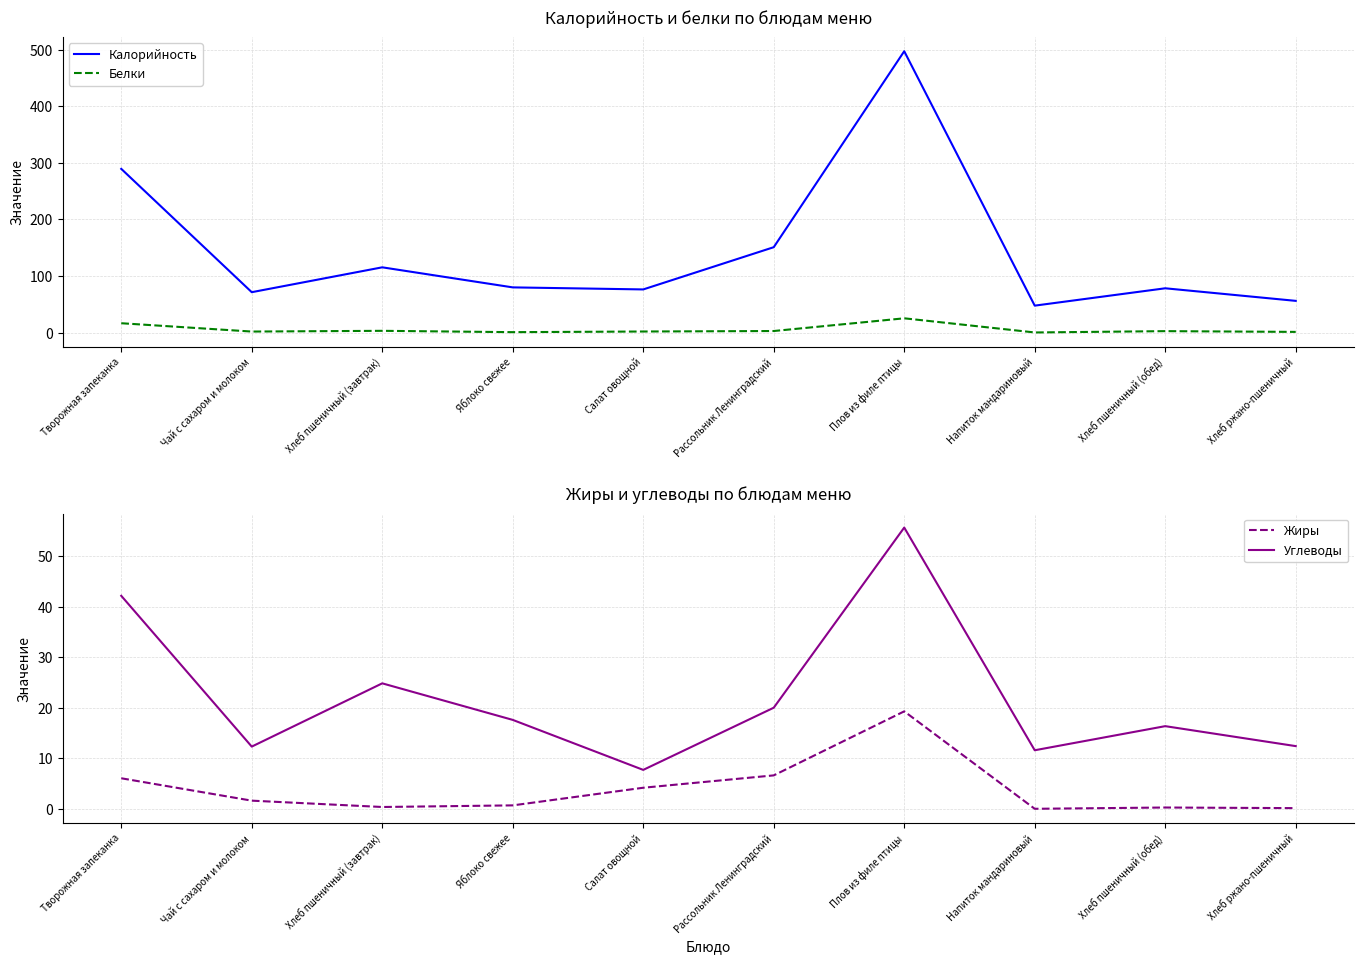

What is the sum of the Белки values at Чай с сахаром и молоком and Плов из филе птицы?

27.0